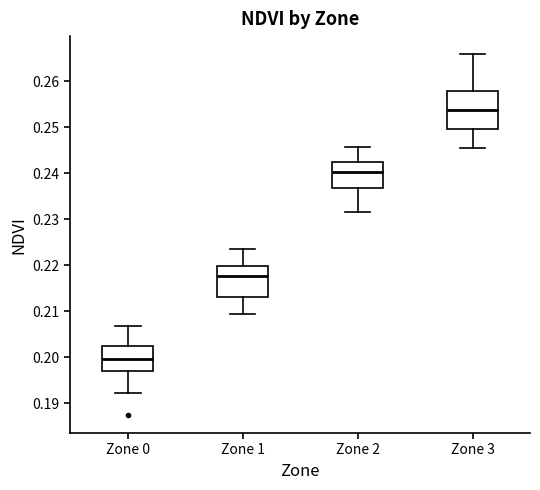

Reading left to right, read every box against the y-axis: the position of its median line, the range the box covers, and the ends of its whiskers. The values are not printed on the chart, so give them approximately, as read against the axis.

Zone 0: median 0.200, box 0.197 to 0.203, whiskers 0.192 to 0.207
Zone 1: median 0.218, box 0.213 to 0.220, whiskers 0.209 to 0.223
Zone 2: median 0.240, box 0.237 to 0.242, whiskers 0.232 to 0.246
Zone 3: median 0.254, box 0.250 to 0.258, whiskers 0.246 to 0.266